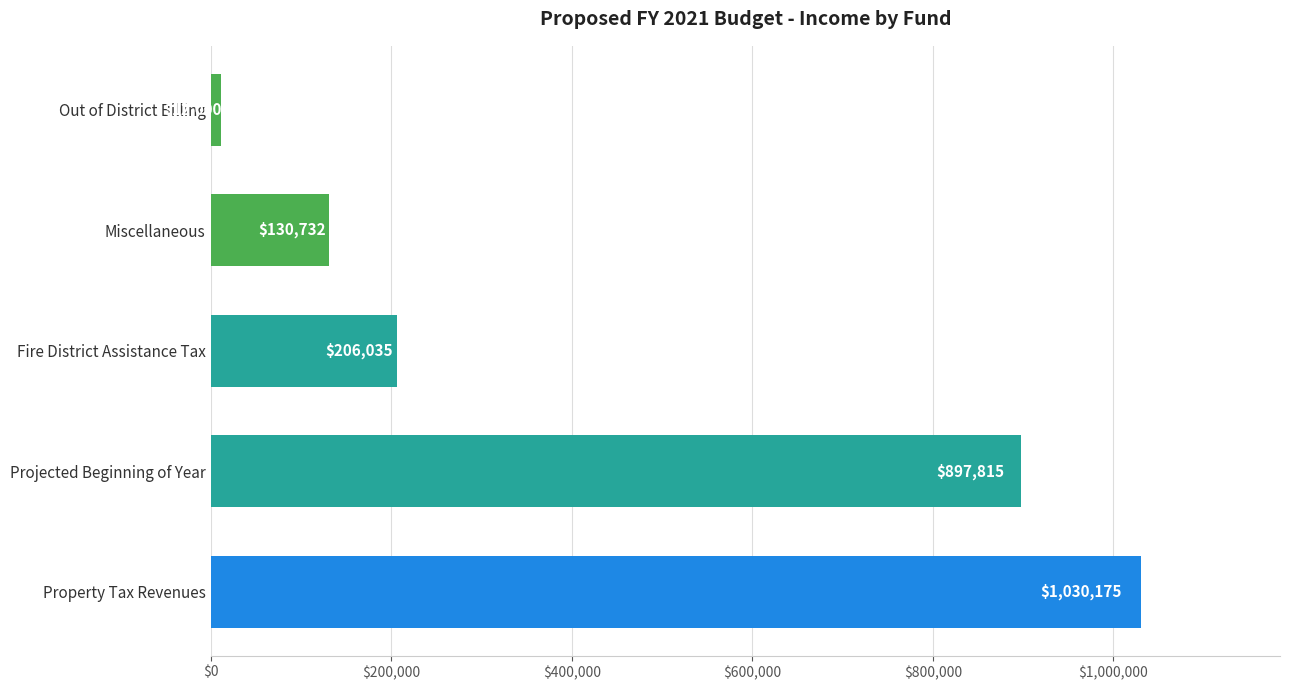

How many values are below 206035?

2